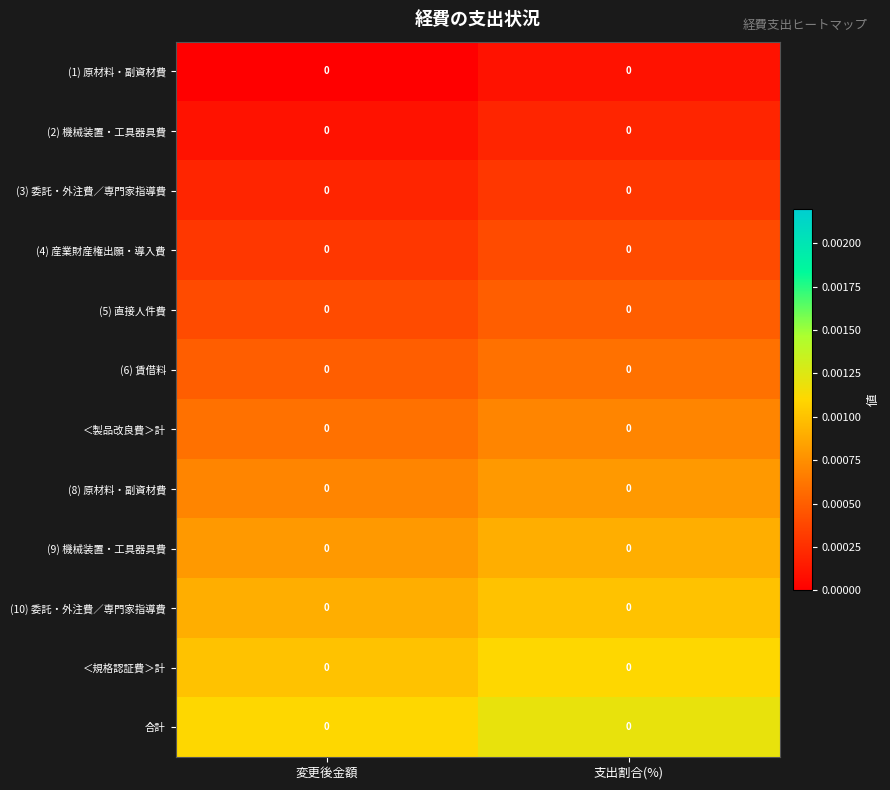

Is the value of ＜製品改良費＞計 at 変更後金額 greater than the value of 合計 at 変更後金額?

No